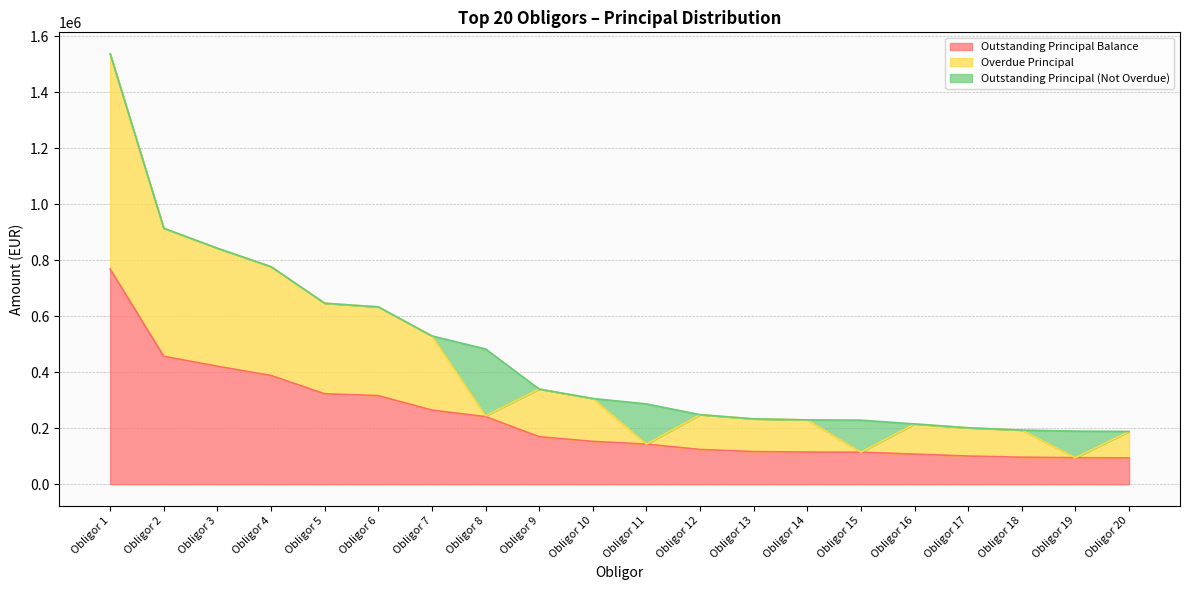

What is the approximate value of Overdue Principal at Obligor 14?

230120.1